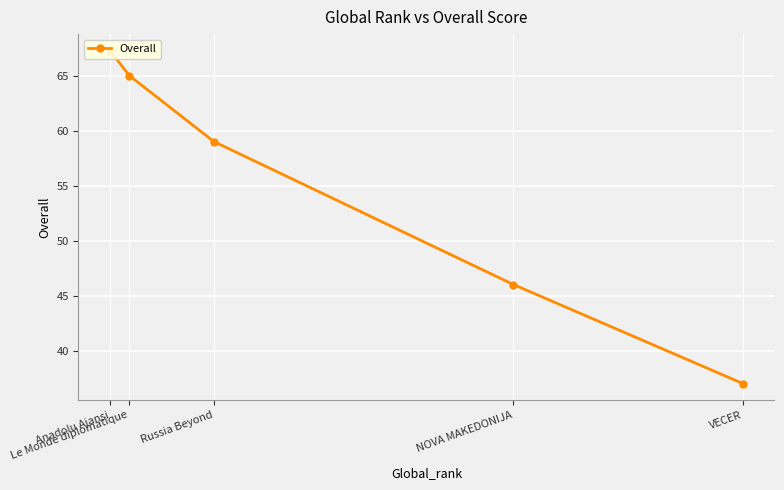

List the labels in order of value, smallest first.

VECER, NOVA MAKEDONIJA, Russia Beyond, Le Monde diplomatique, Anadolu Ajansi